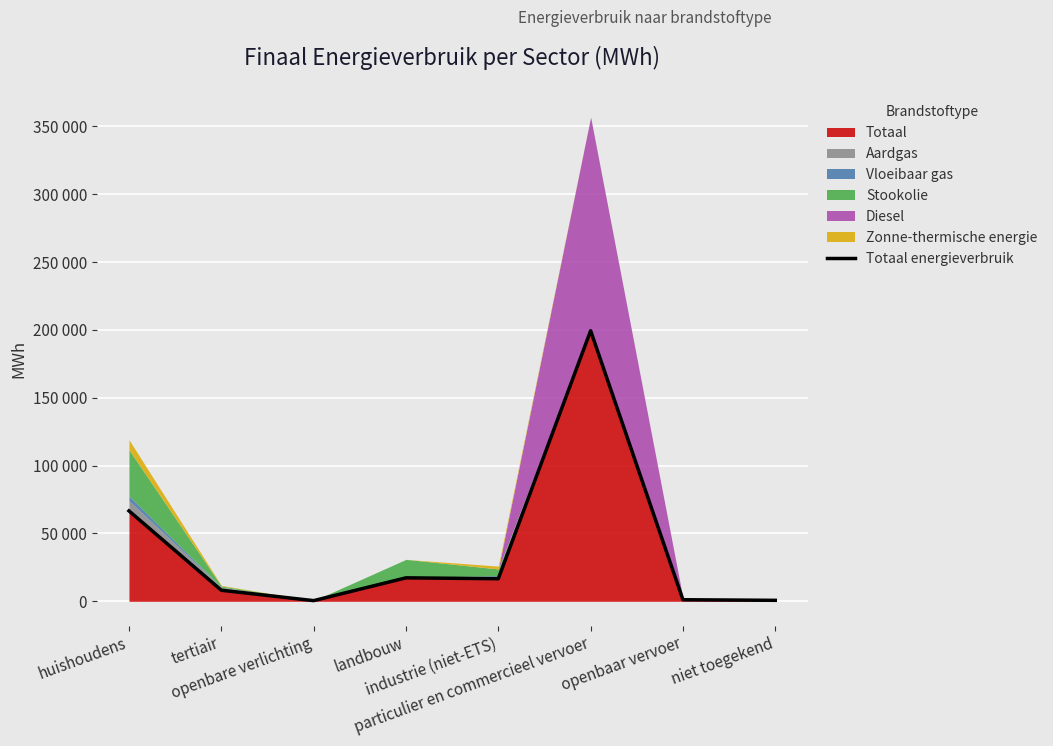

What is the average value?

38825.1